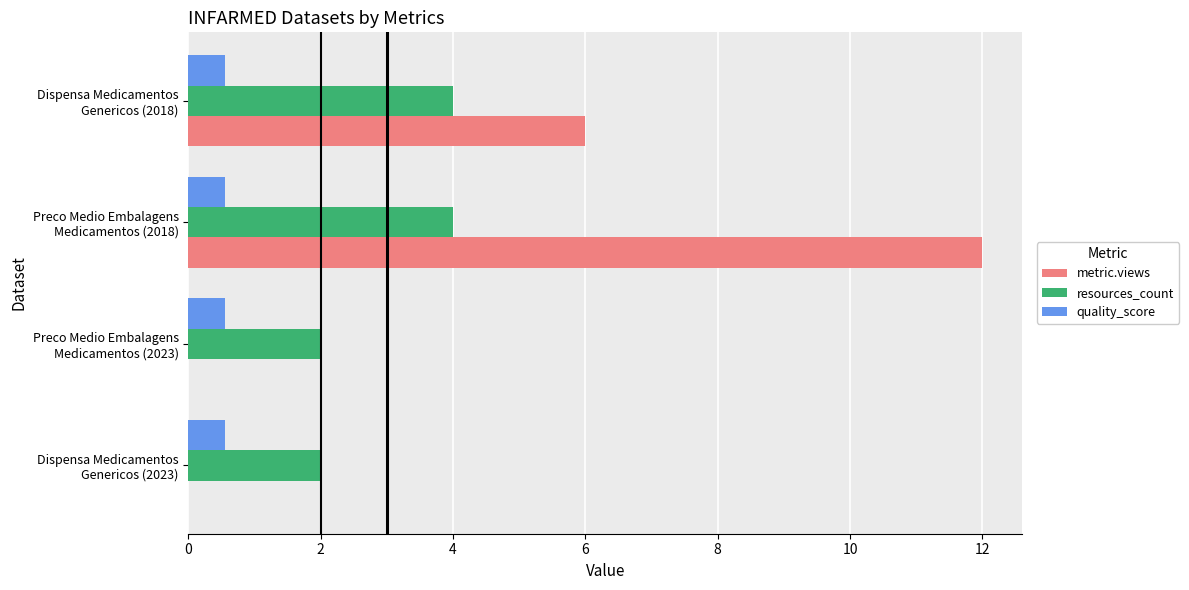

What is the maximum value shown in the chart?

12.0